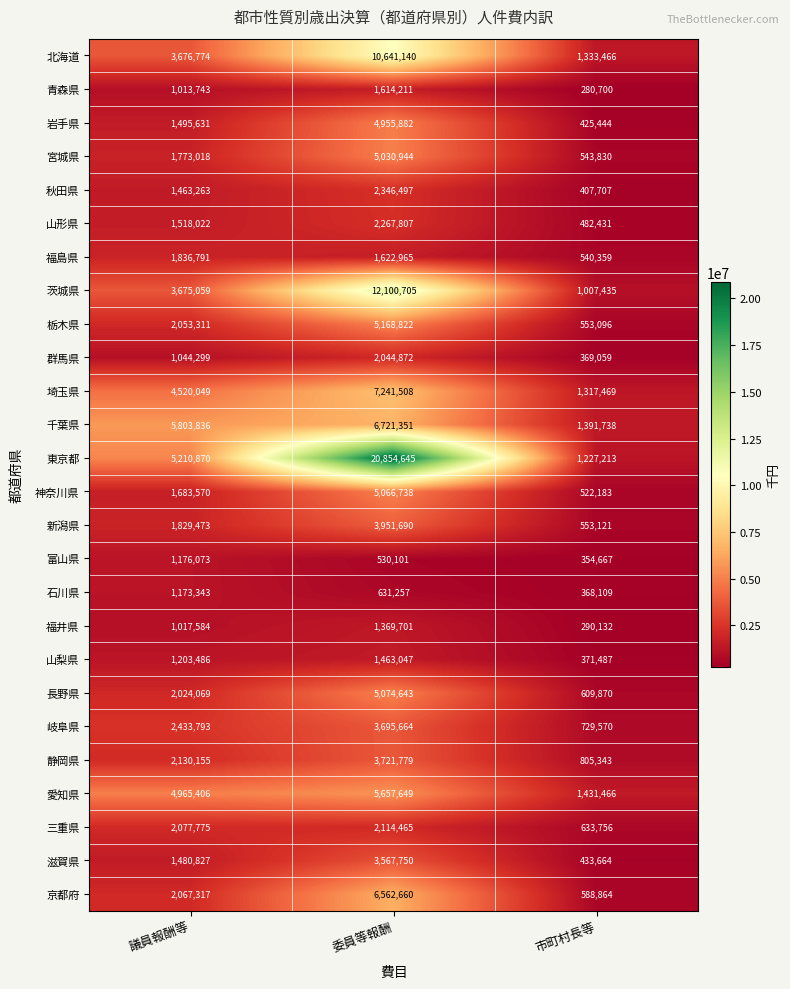

Count the number of data series in this chart.

26